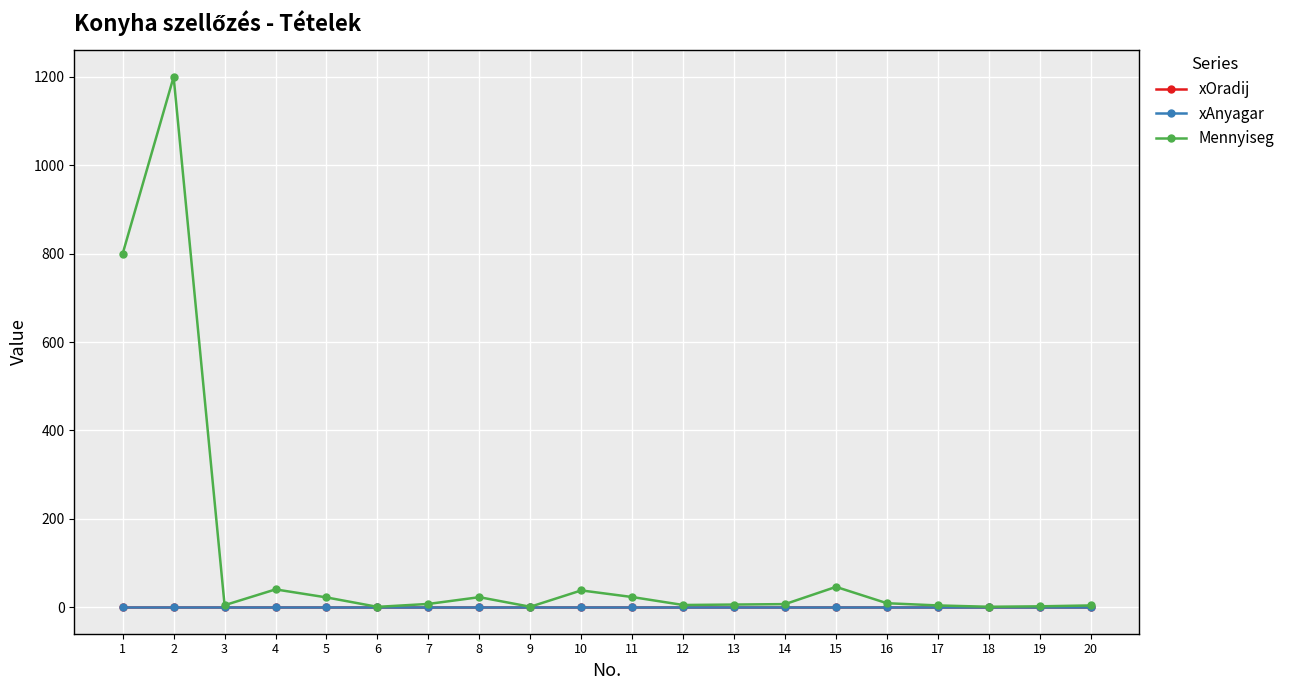

What is the total value across all series at 4?

40.3